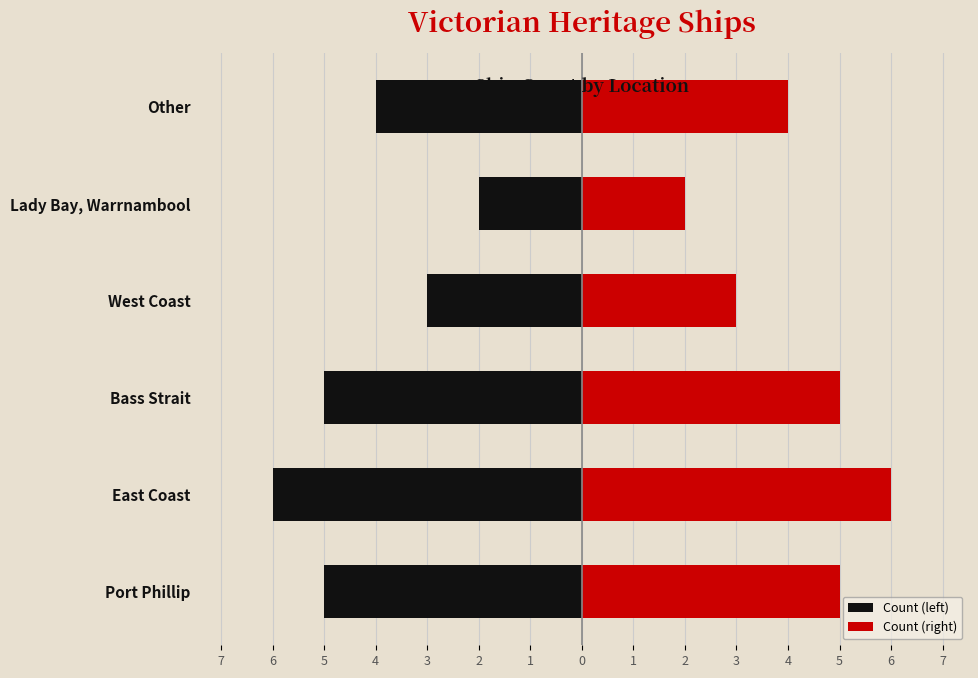

Is the value of Count (left) at Bass Strait greater than the value of Count (right) at Other?

No